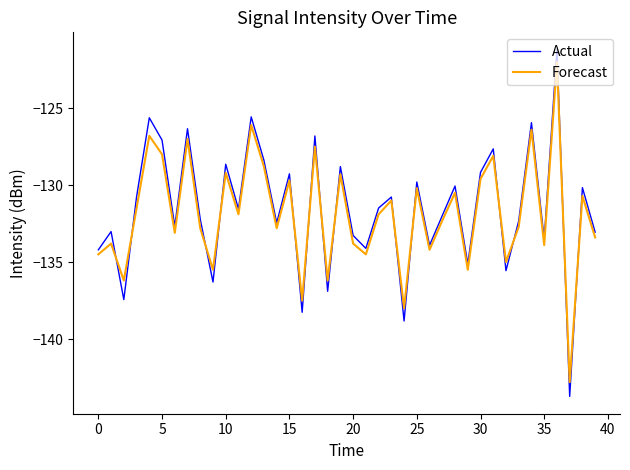

Count the number of data series in this chart.

2